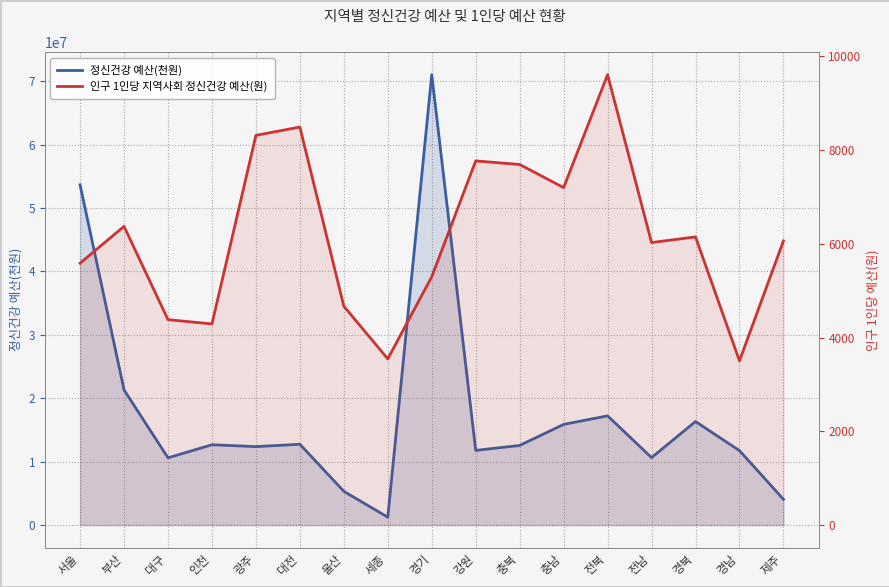

At which category does the chart reach its minimum across all series?

경남